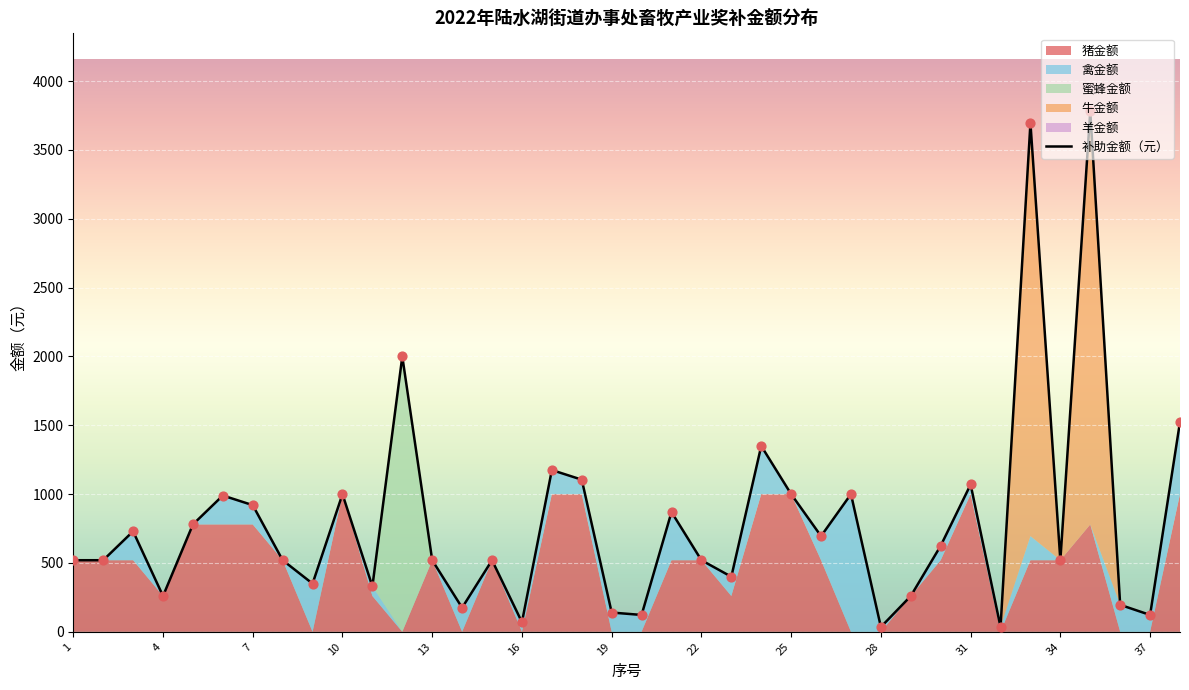

What is the total value across all series at 28?

70.0